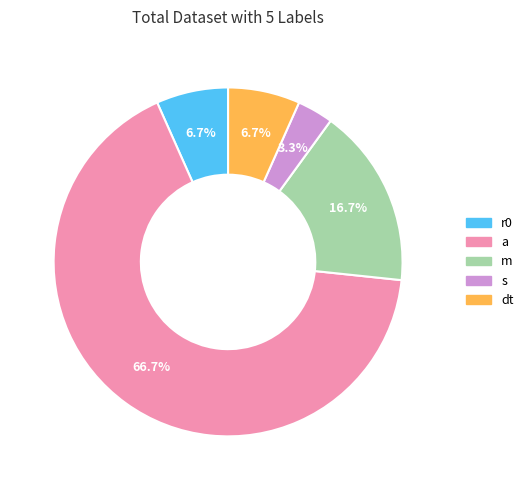

To the nearest percent, what is the difference between the largest and smallest slice percentages?

63%